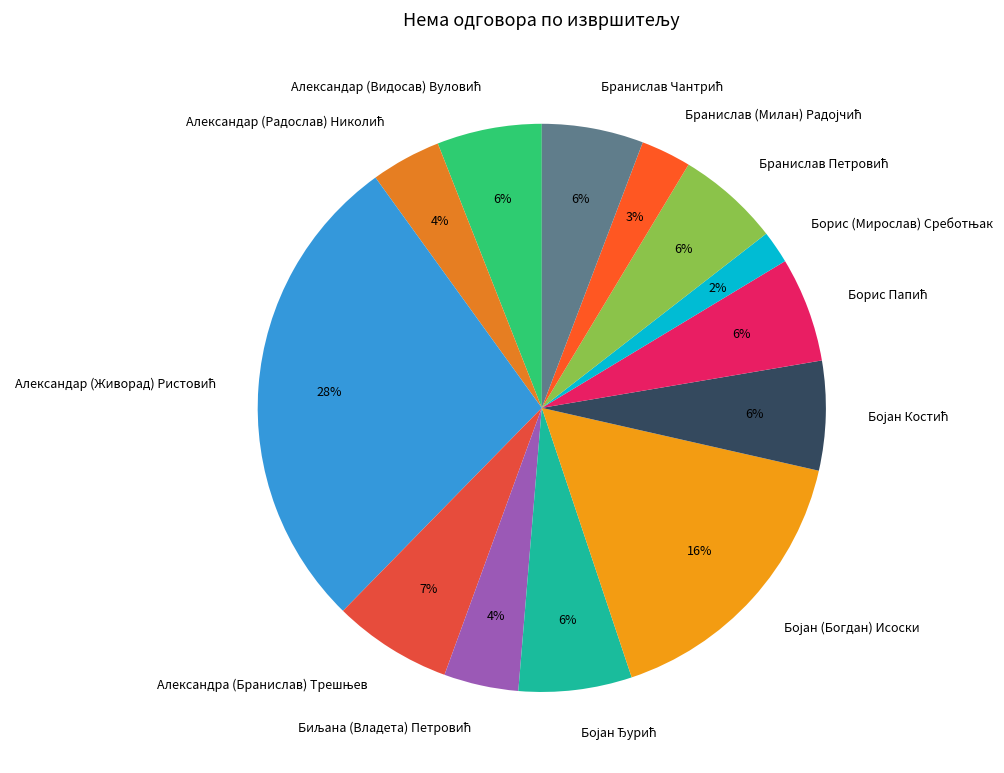

Does any single category account for the majority?

No